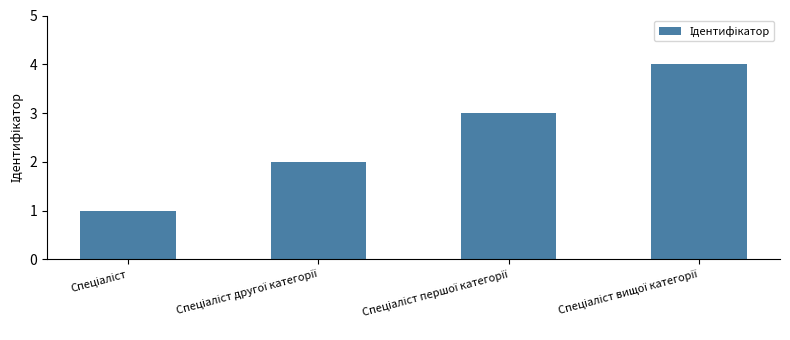

What is the difference between the maximum and minimum values?

3